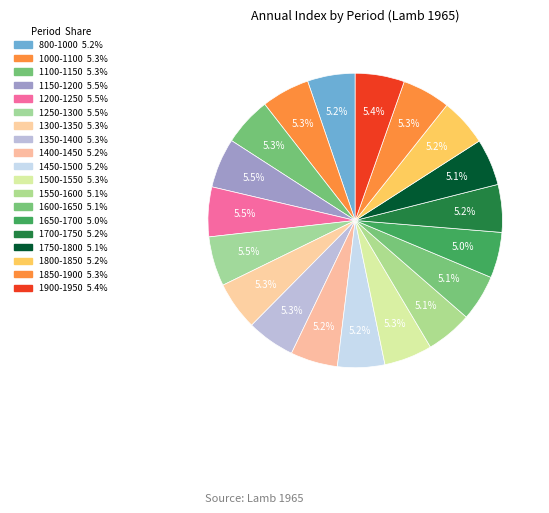

How many slices are in this pie chart?

19